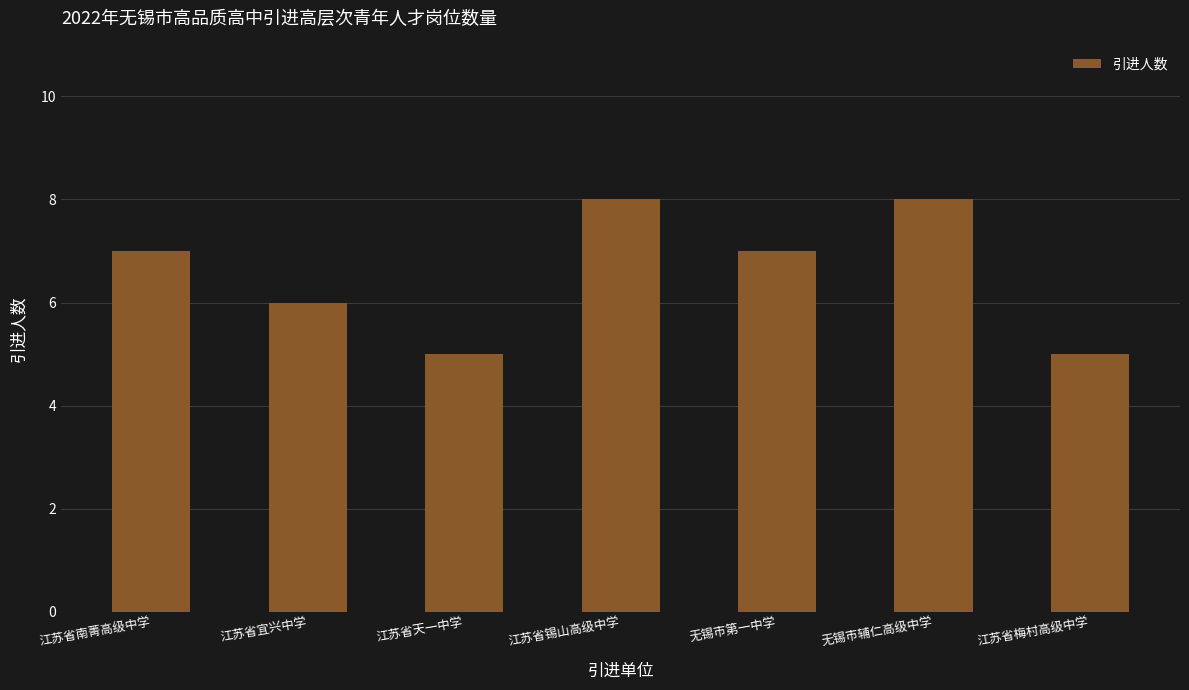

Reading left to right, list all the values displayed in this chart.

江苏省南菁高级中学=7	江苏省宜兴中学=6	江苏省天一中学=5	江苏省锡山高级中学=8	无锡市第一中学=7	无锡市辅仁高级中学=8	江苏省梅村高级中学=5